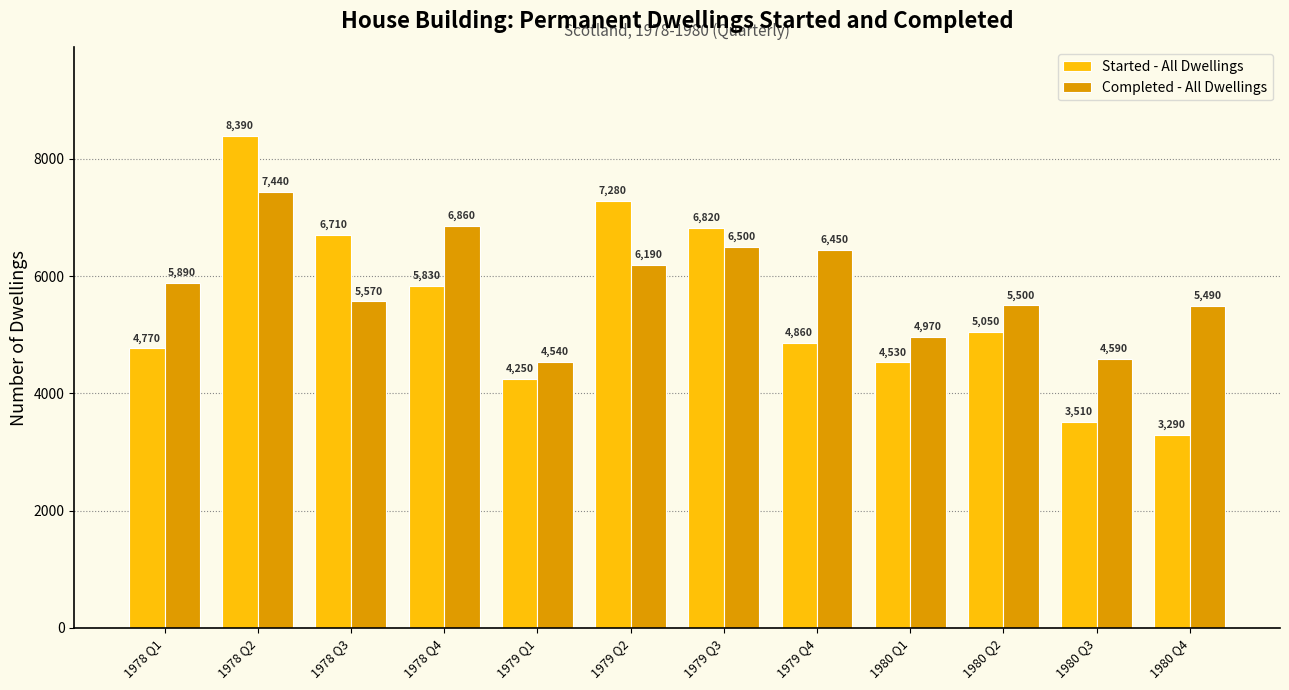

What is the label of the 11th bar from the left?

1980 Q3